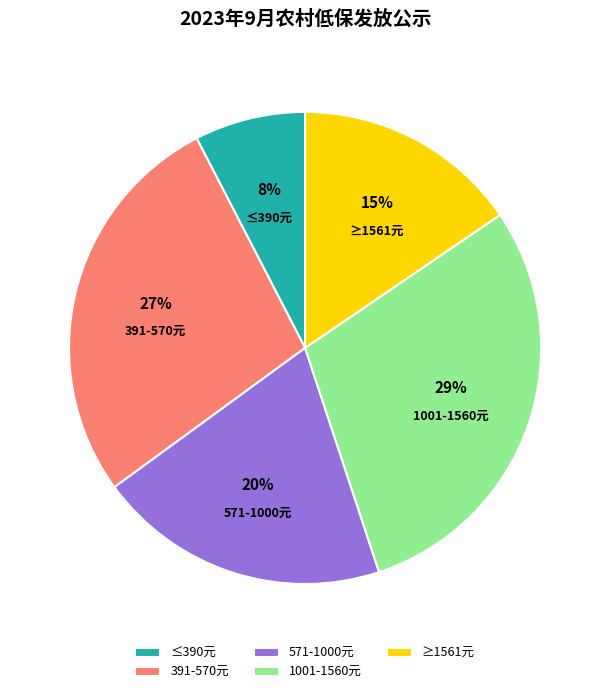

To the nearest percent, what portion does 1001-1560元 represent?

29%